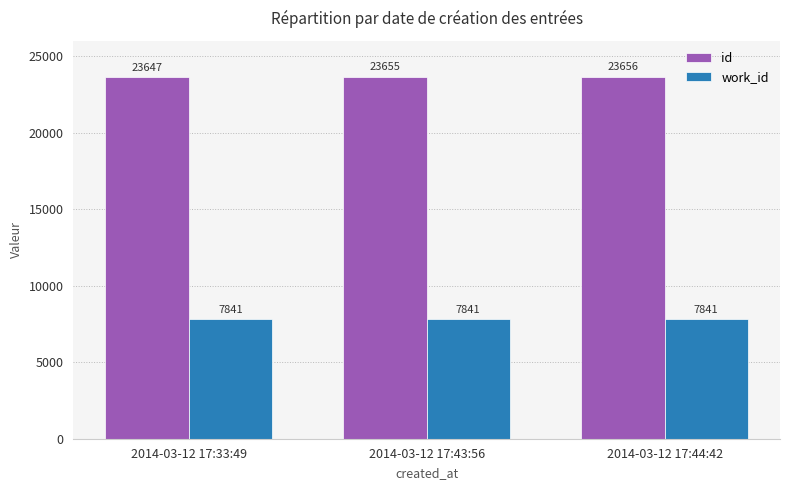

Which series has the largest total across all categories?

id